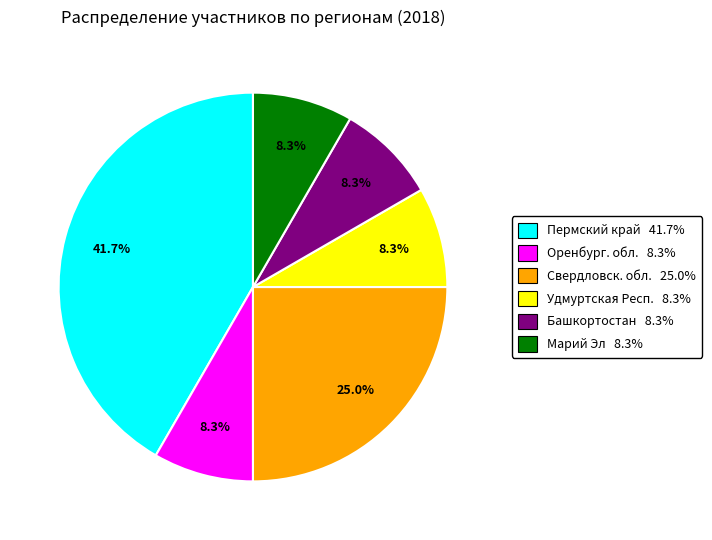

What percentage is NOT represented by Марий Эл 8.3%?

91.7%